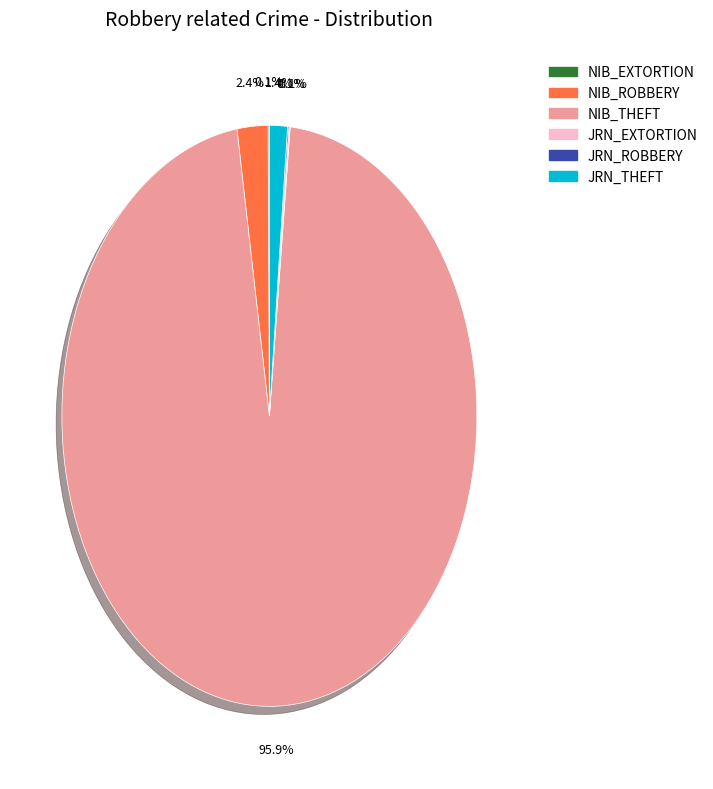

Is there any slice that represents more than half of the pie?

Yes